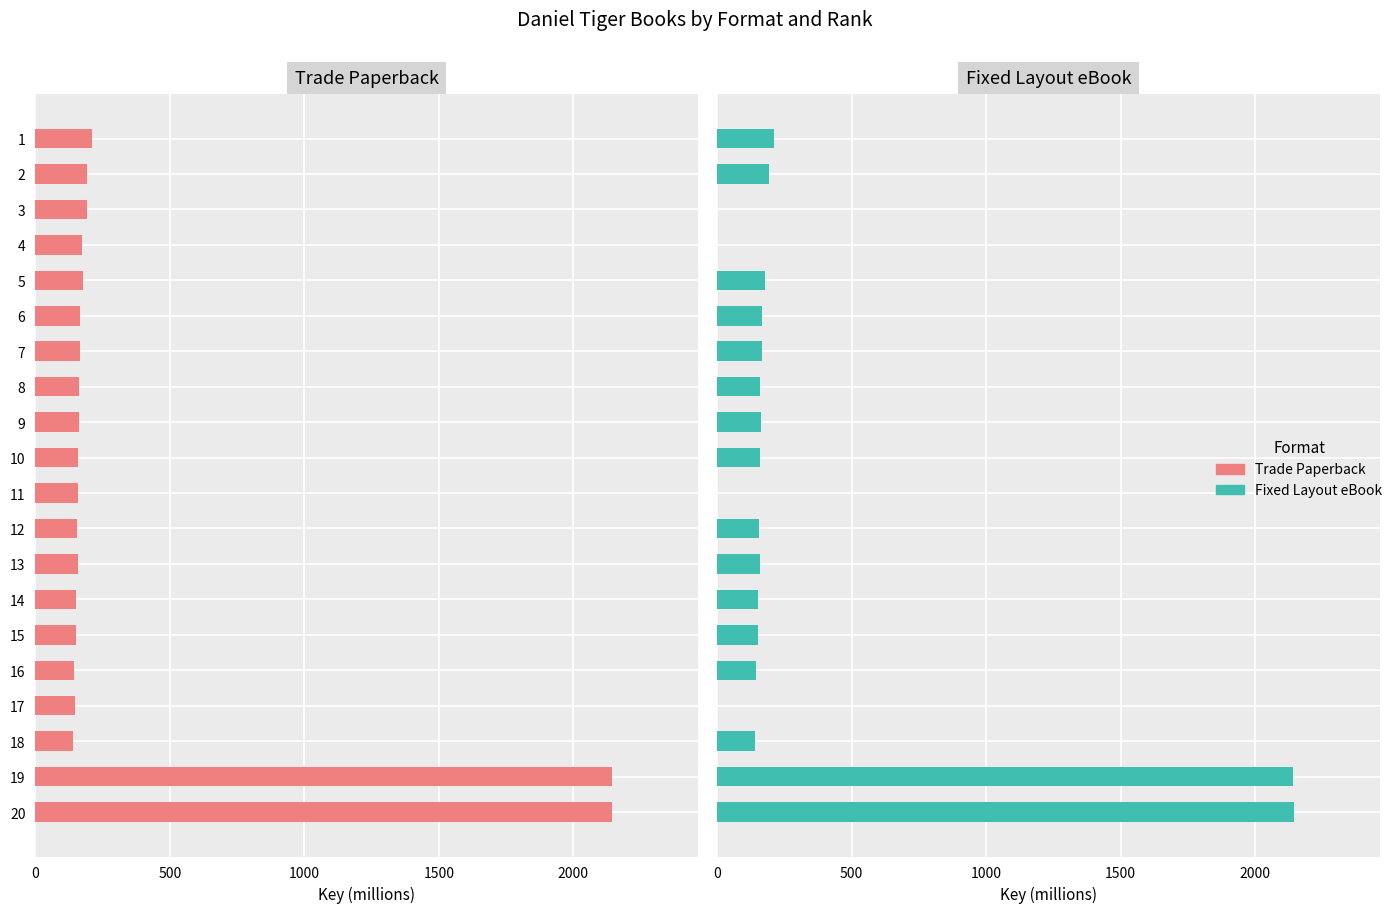

How many data points does each series have?

20